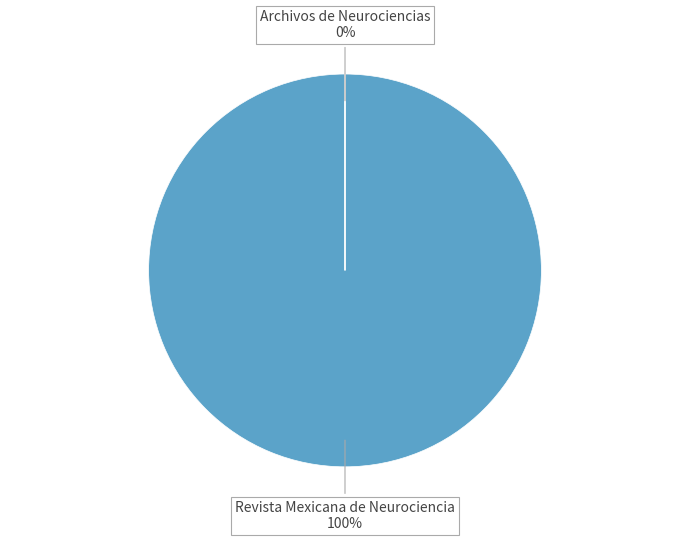

How much of the chart is everything except Archivos de Neurociencias?

100.0%